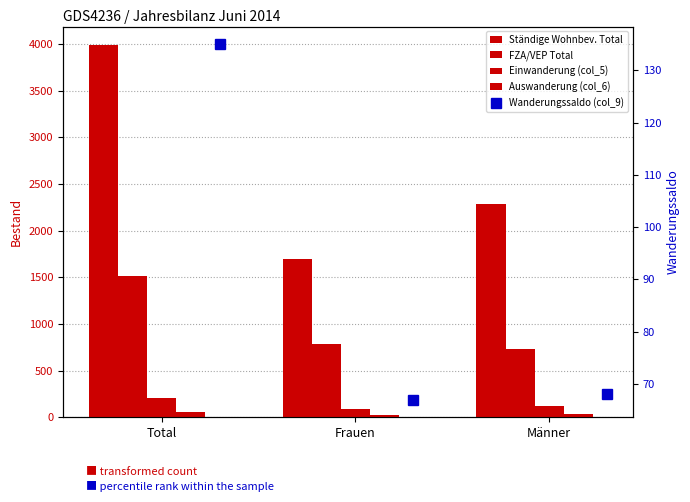

What are all the series names shown in the legend?

Ständige Wohnbev. Total, FZA/VEP Total, Einwanderung (col_5), Auswanderung (col_6), Wanderungssaldo (col_9)